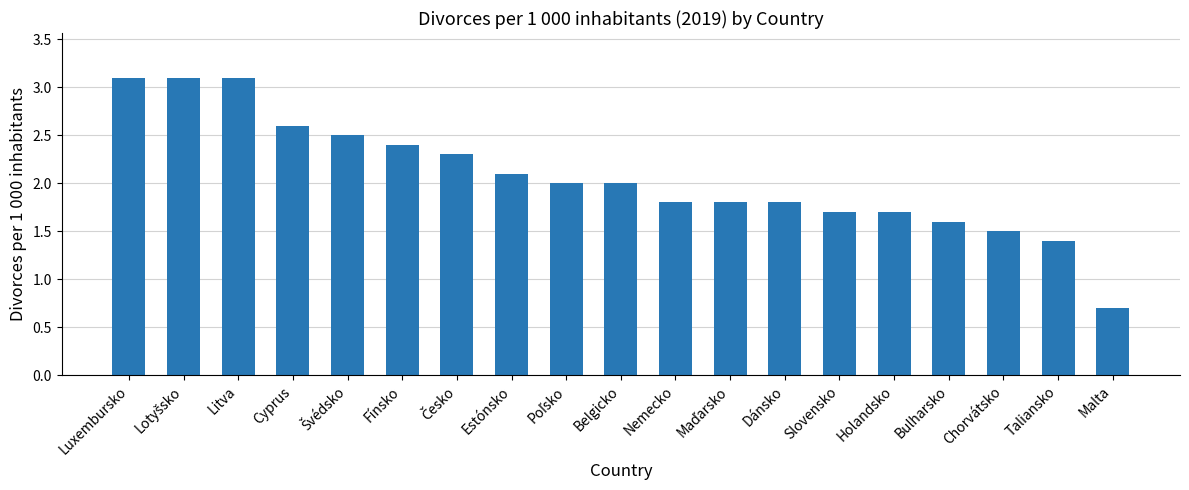

How many values are below 2?

9